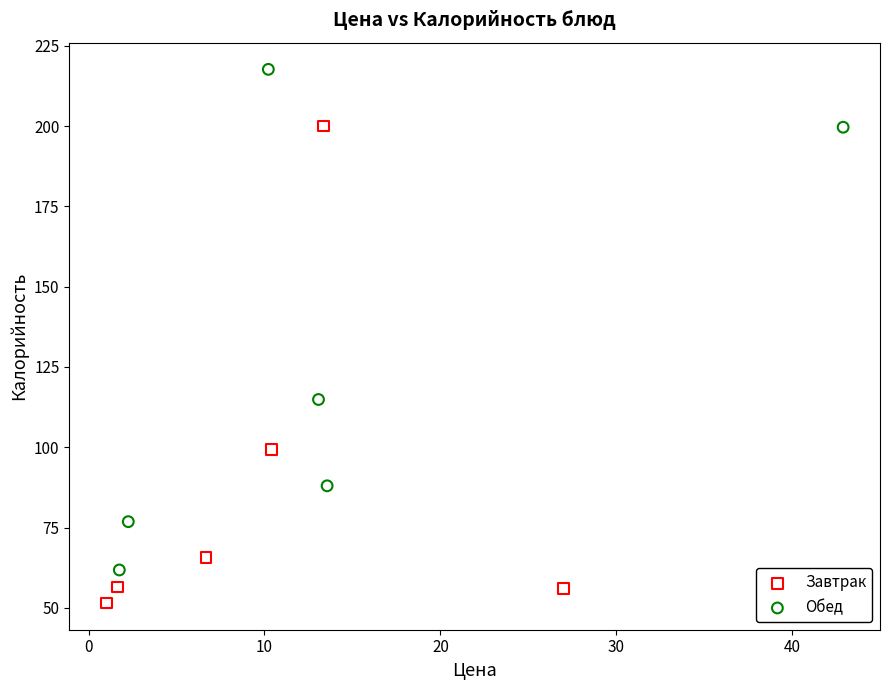

Which series contains the highest Y value?

Обед